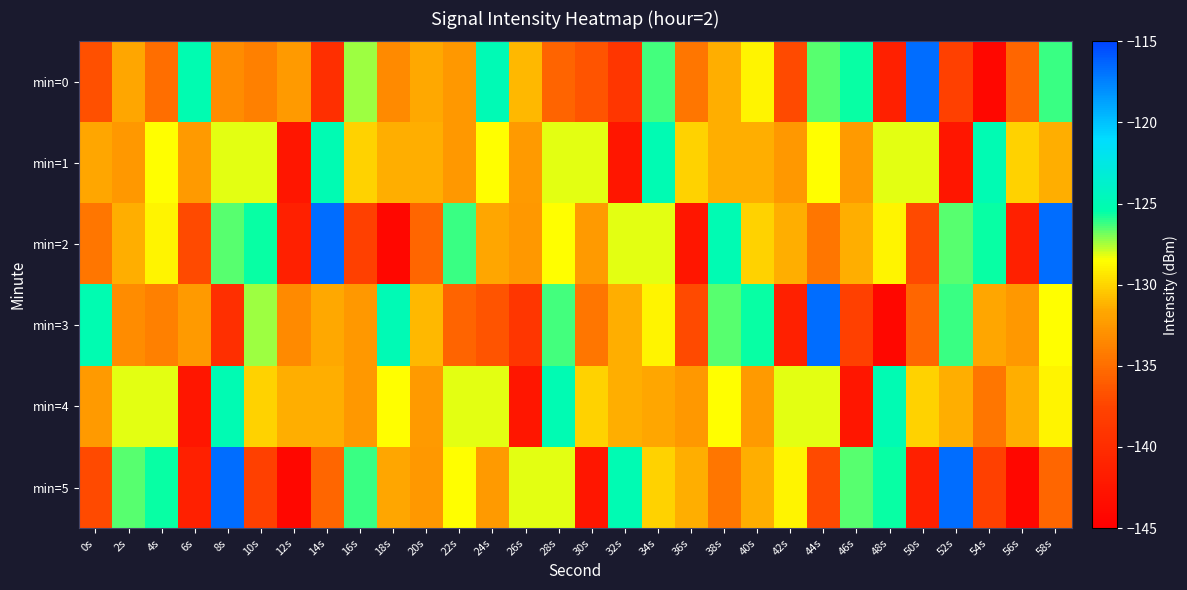

Rank the series by their maximum value, from lowest to highest.

min=1, min=4, min=0, min=2, min=3, min=5